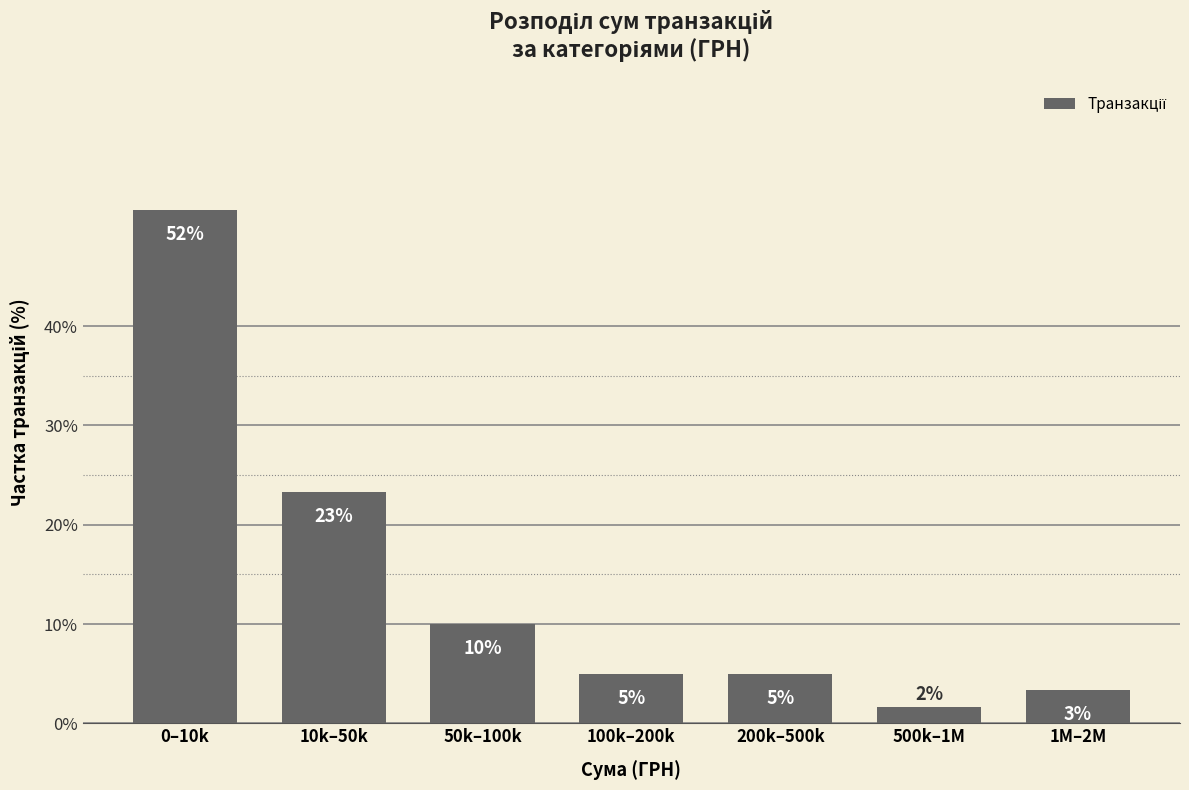

How many bars are there in total?

7